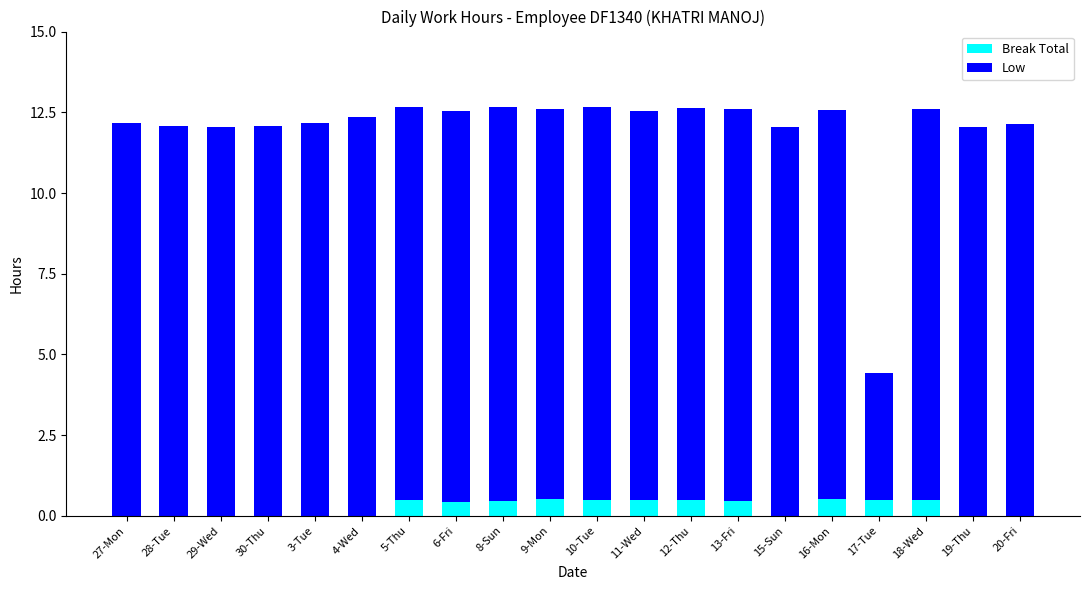

What is the approximate value of Break Total at 13-Fri?

0.5